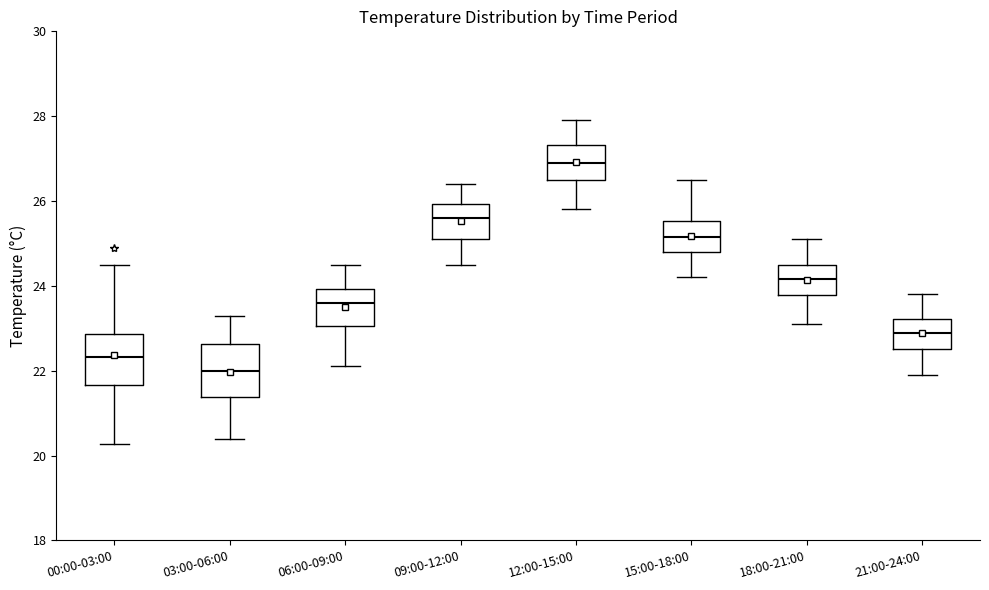

Reading left to right, transcribe this box plot: for each box, give where its median line is, the range the box spans, and where its two whiskers end, as read against the y-axis. The values are not printed on the chart, so give them approximately, as read against the axis.

00:00-03:00: median 22.4, box 21.6 to 22.8, whiskers 20.2 to 24.6
03:00-06:00: median 22.0, box 21.4 to 22.6, whiskers 20.4 to 23.4
06:00-09:00: median 23.6, box 23.0 to 24.0, whiskers 22.2 to 24.6
09:00-12:00: median 25.6, box 25.2 to 26.0, whiskers 24.6 to 26.4
12:00-15:00: median 27.0, box 26.6 to 27.4, whiskers 25.8 to 28.0
15:00-18:00: median 25.2, box 24.8 to 25.6, whiskers 24.2 to 26.6
18:00-21:00: median 24.2, box 23.8 to 24.6, whiskers 23.2 to 25.2
21:00-24:00: median 23.0, box 22.6 to 23.2, whiskers 22.0 to 23.8